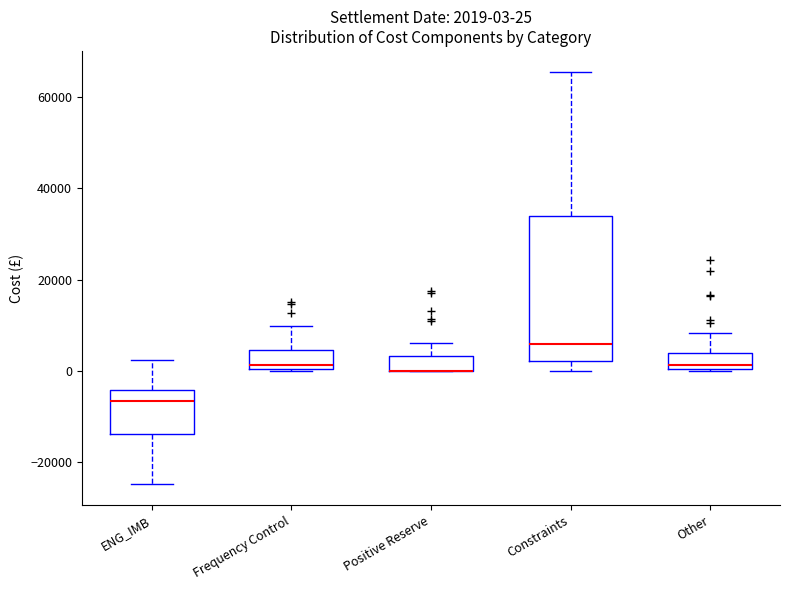

Which box is the tallest, from its lower edge to its upper edge?

Constraints